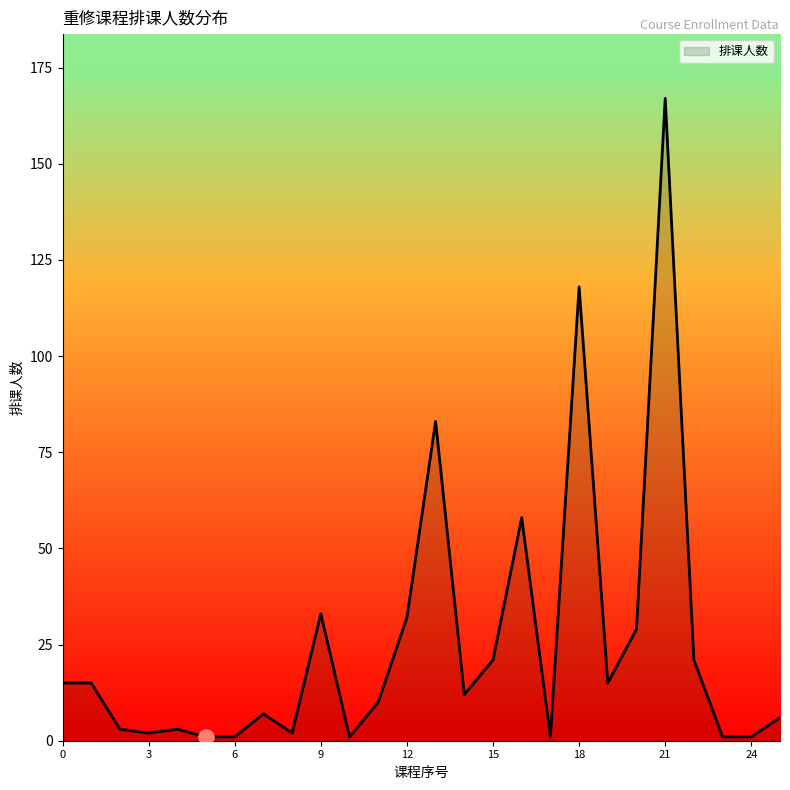

What is the difference between the maximum and minimum values?

166